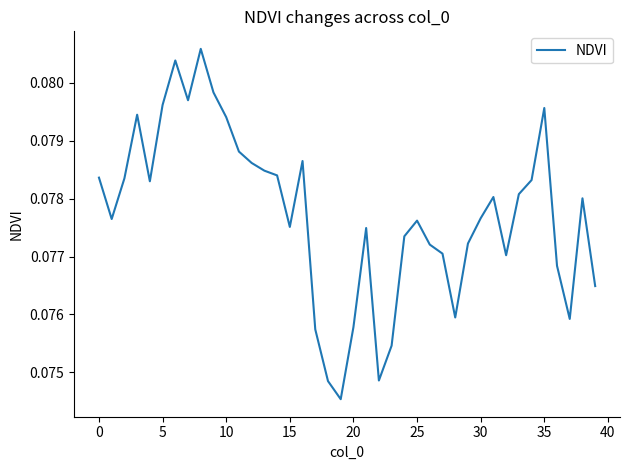

How many interior local valleys (lower than both neighbors) does the data have?

9